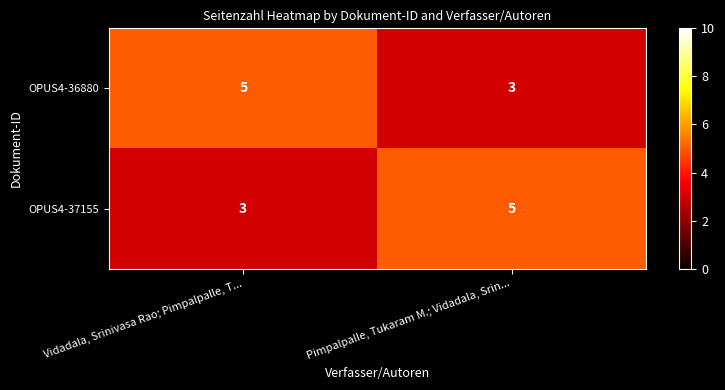

At Vidadala, Srinivasa Rao; Pimpalpalle, T..., list the series in order from smallest to largest.

OPUS4-37155, OPUS4-36880